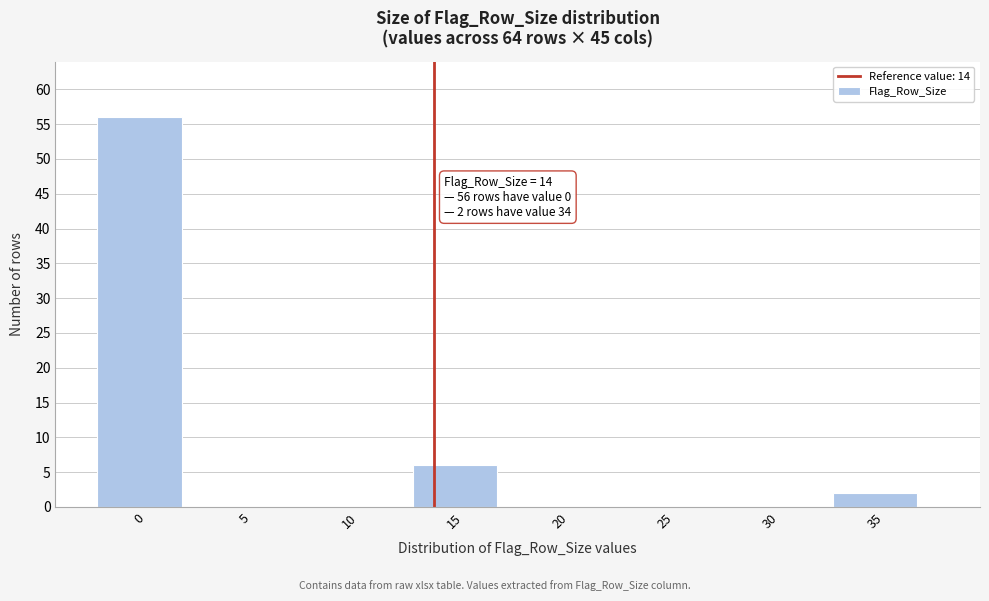

Reading left to right, extract all data points from this chart.

0=56	5=0	10=0	15=6	20=0	25=0	30=0	35=2